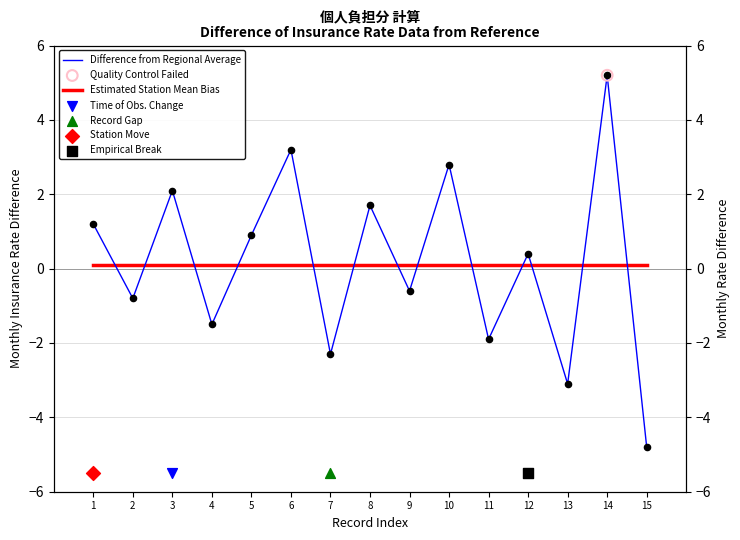

Which series contains the highest Y value?

Difference from Regional Average